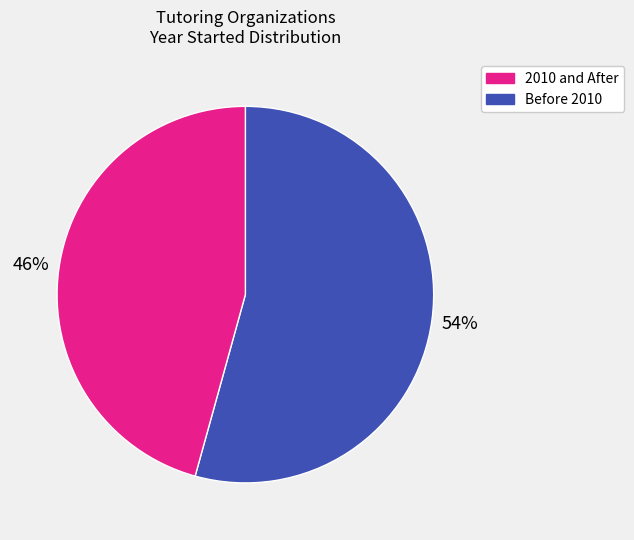

To the nearest percent, what is the average slice percentage?

50%